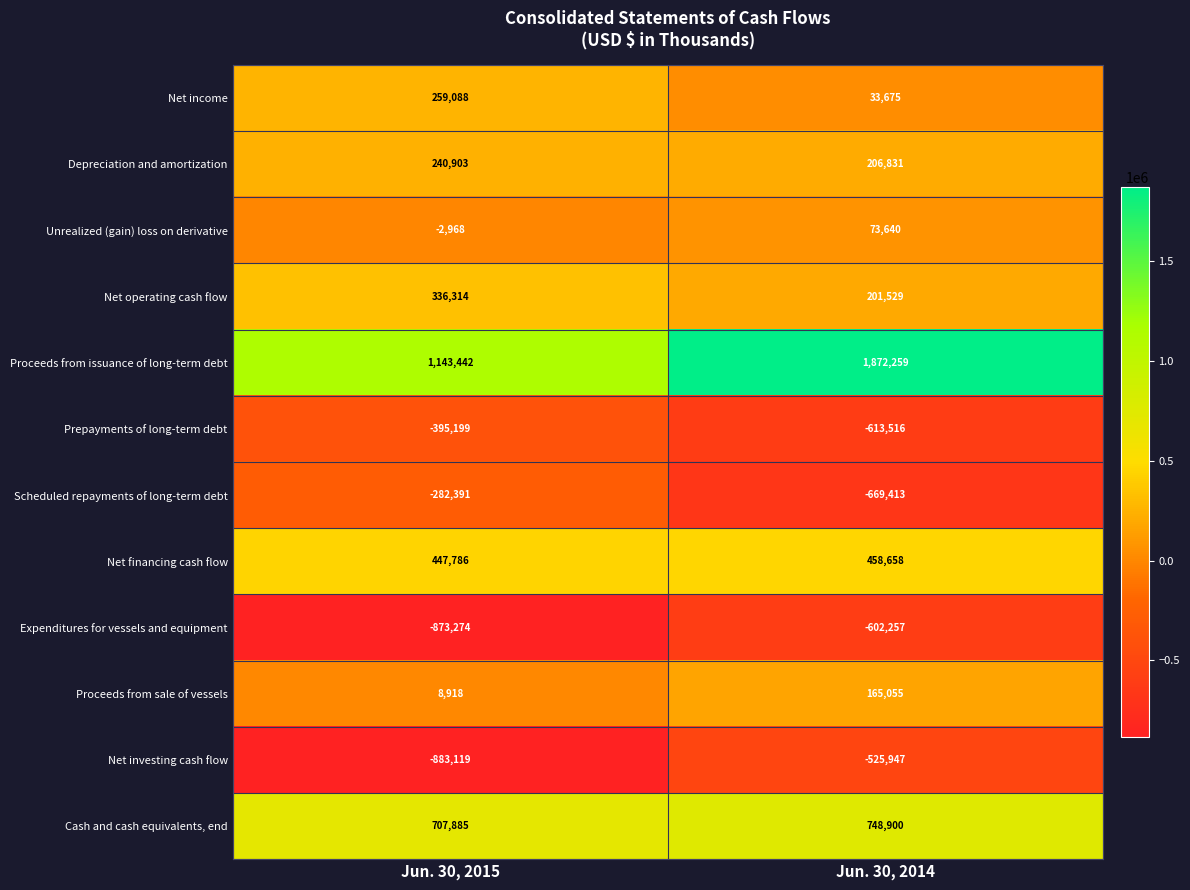

What is the approximate value of Scheduled repayments of long-term debt at Jun. 30, 2015?

-282391